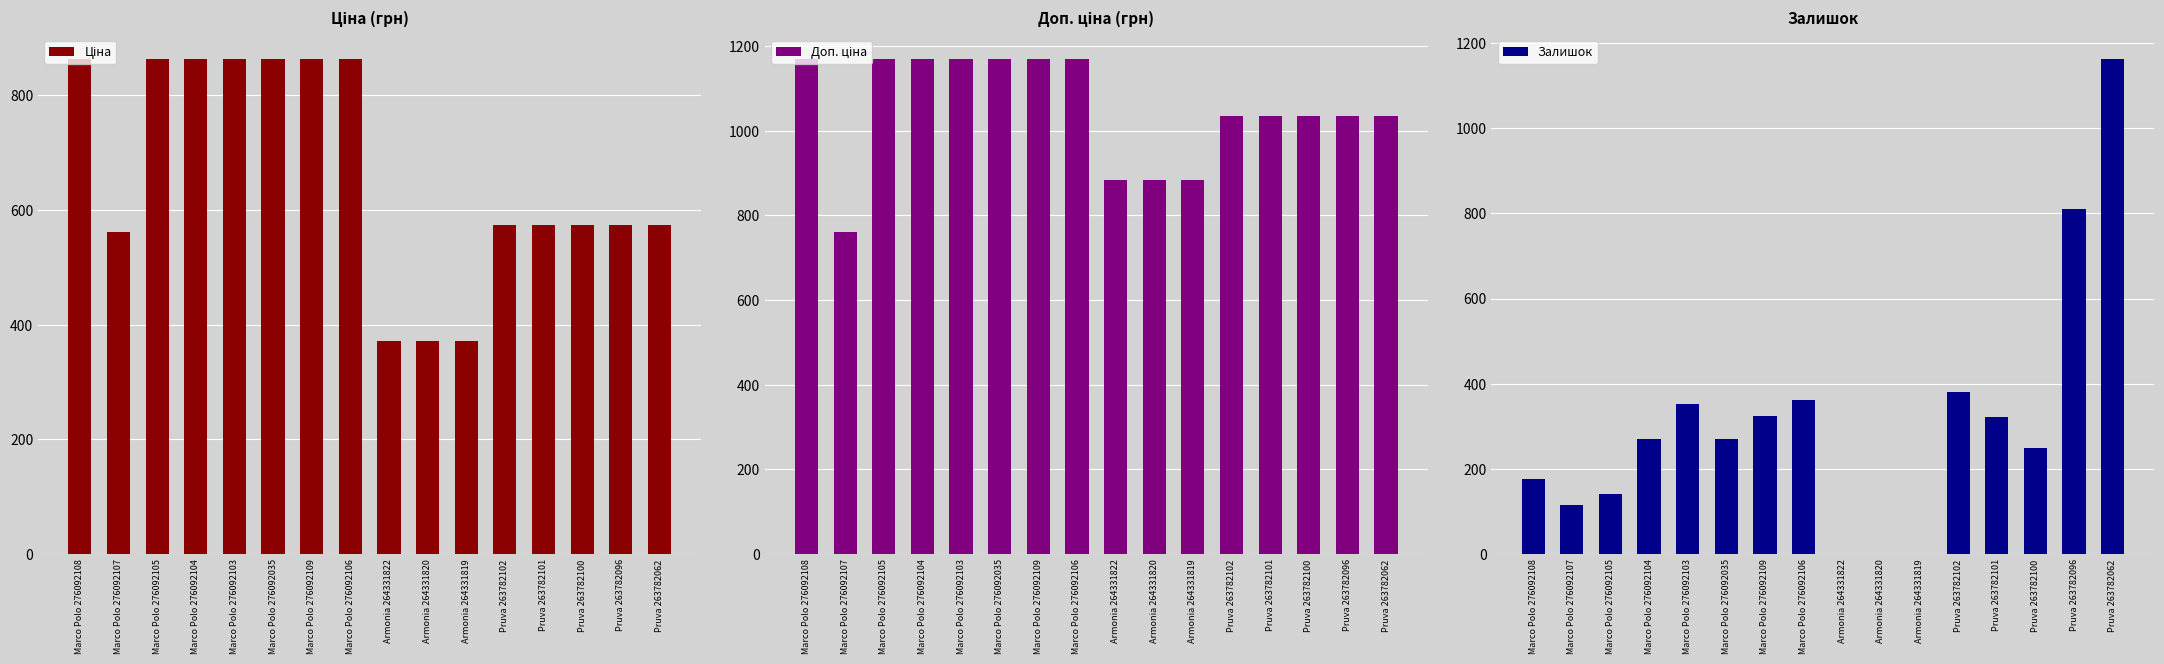

How many groups of bars are there?

16